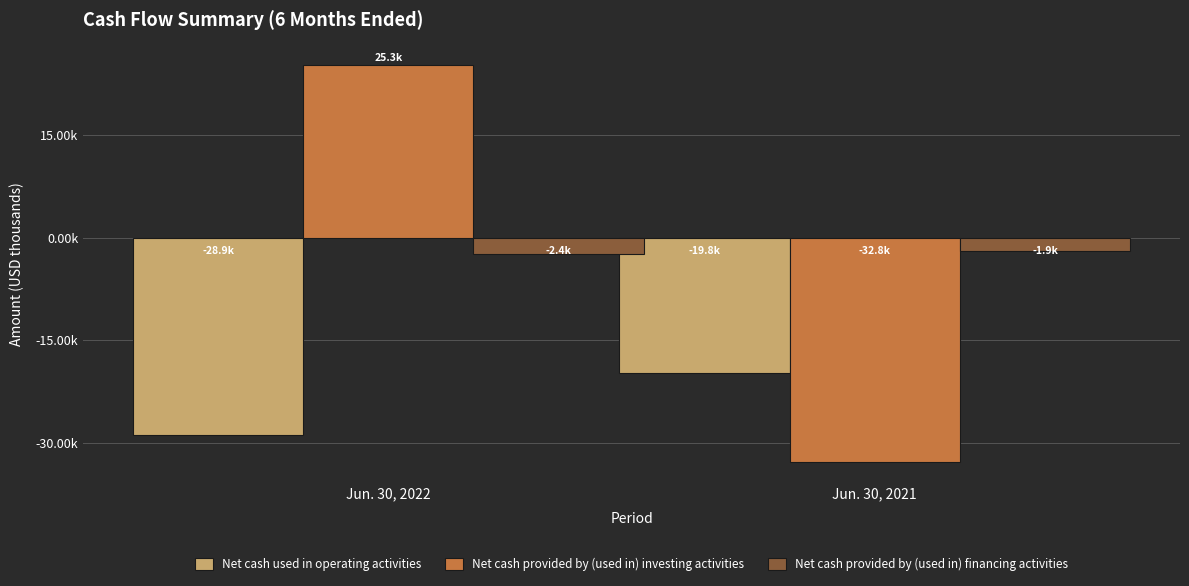

Does the chart contain stacked bars?

No